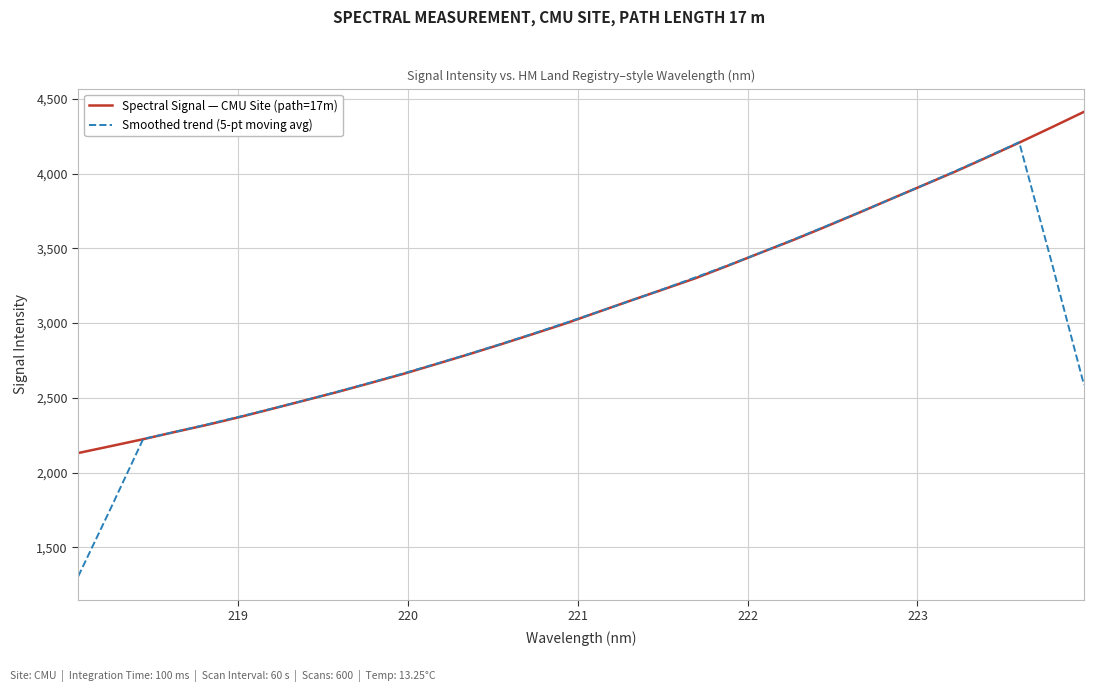

What is the minimum value shown in the chart?

1306.2